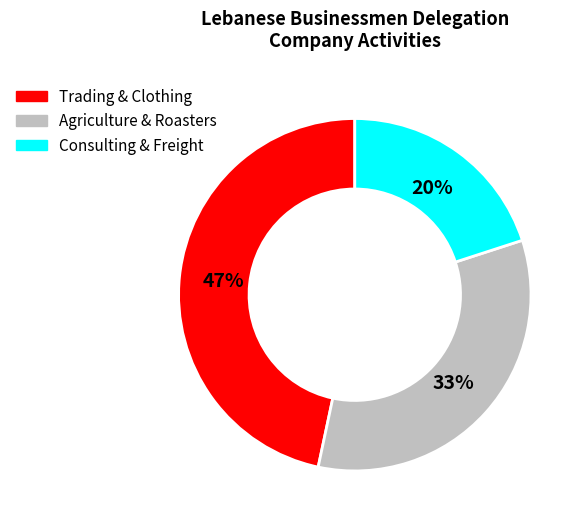

To the nearest percent, what is the difference between the largest and smallest slice percentages?

27%